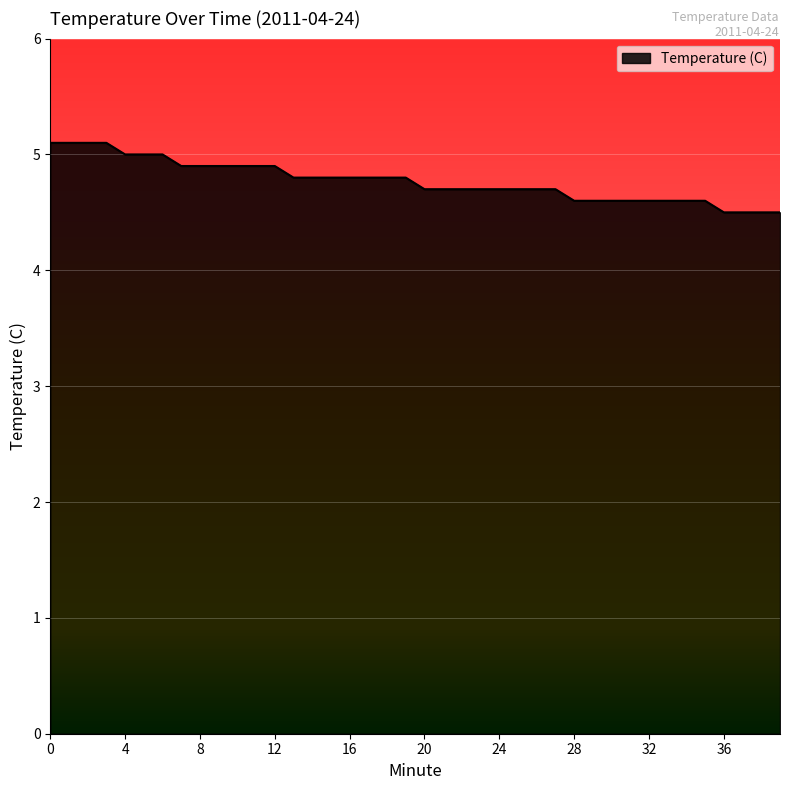

What is the maximum value shown in the chart?

5.1